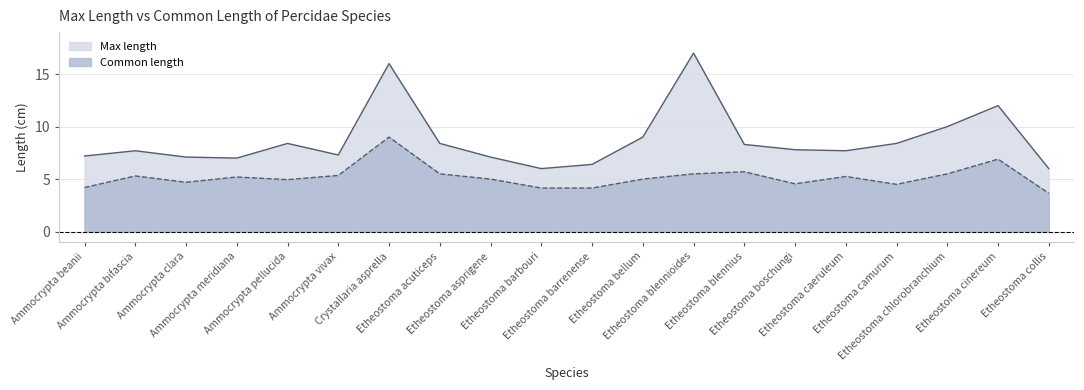

Rank the series by their average value, from highest to lowest.

Max length, Common length